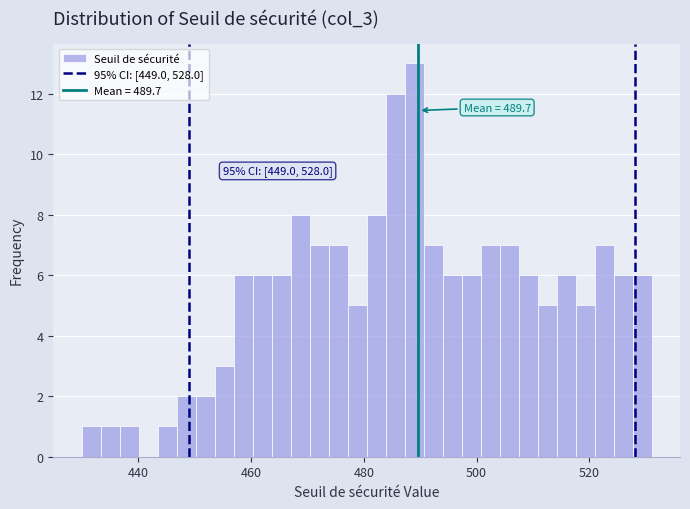

Read against the x-axis, roughly where is the centre of the tallest bar?

488